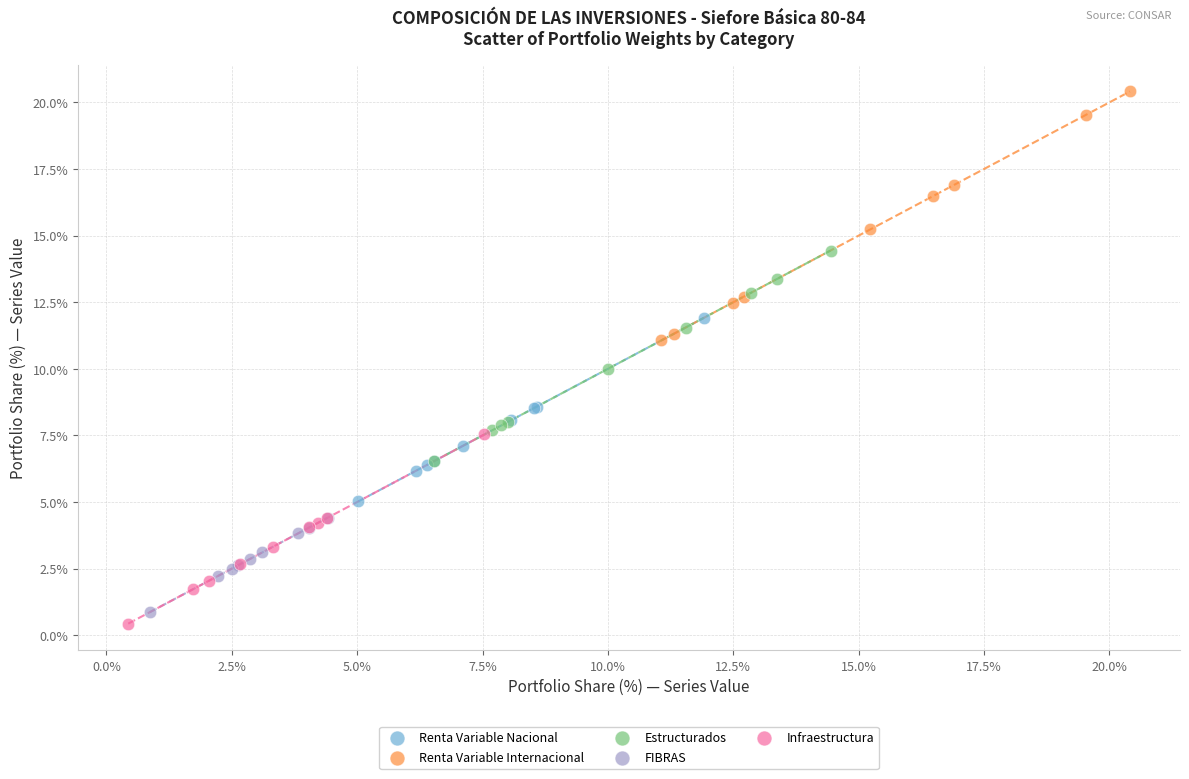

Which series reaches the maximum Y coordinate?

Renta Variable Internacional